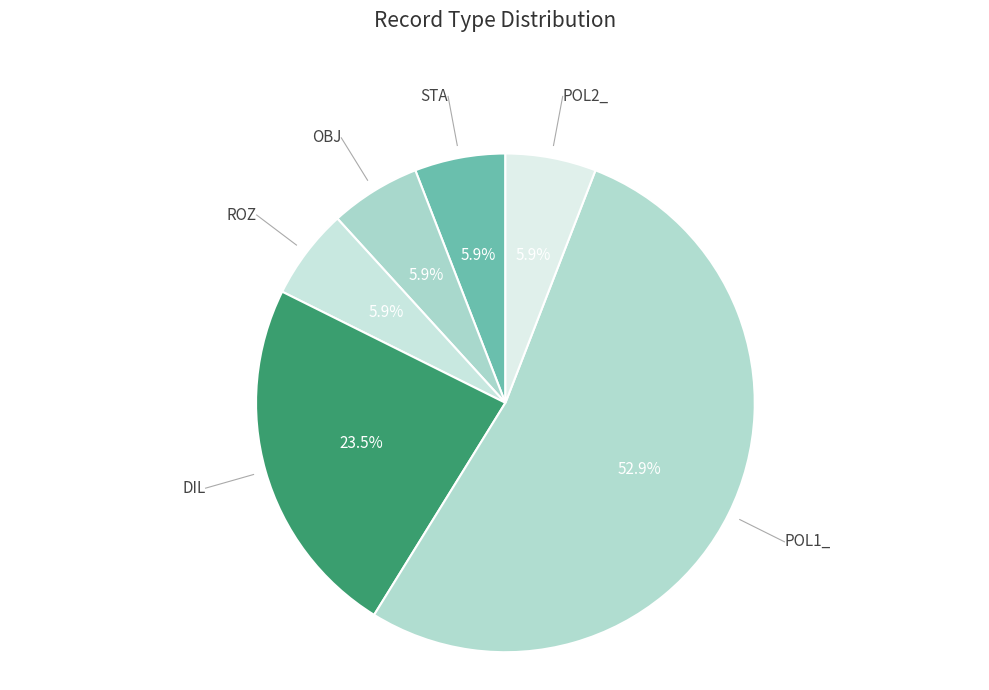

What percentage is the ROZ slice, to the nearest percent?

6%